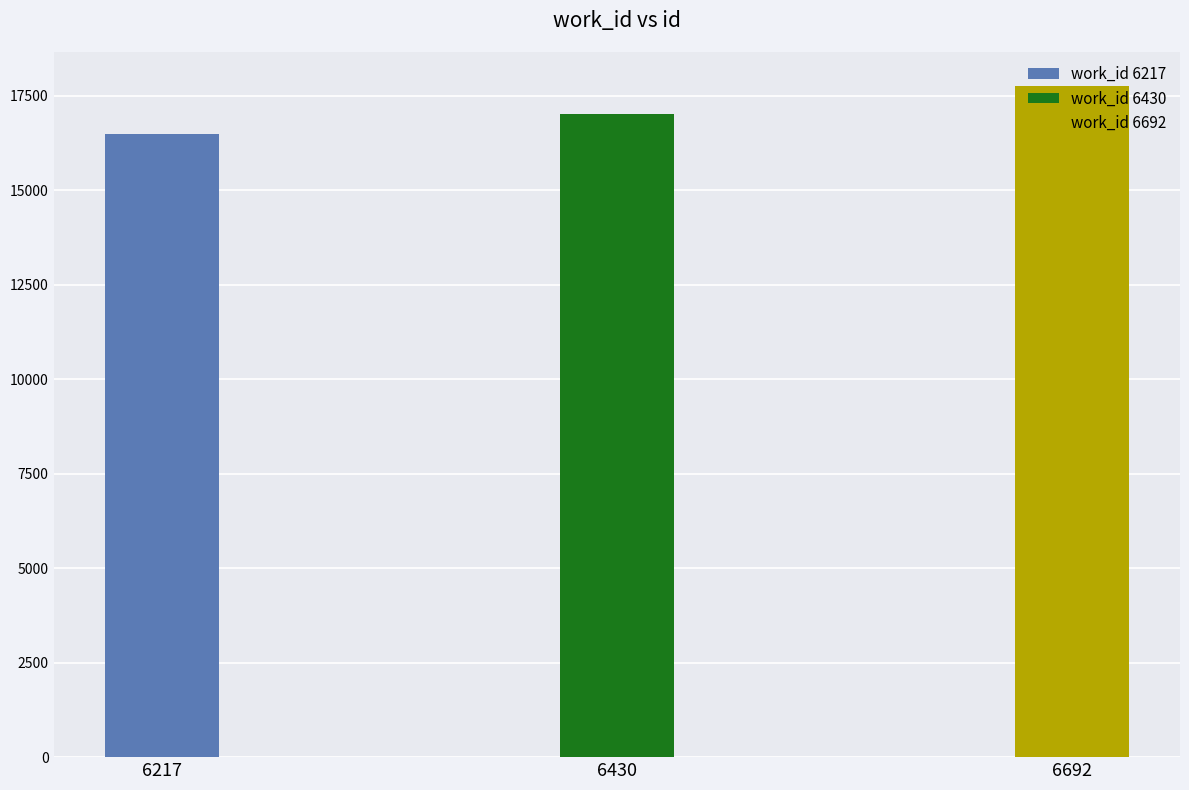

How many bars are there in total?

3